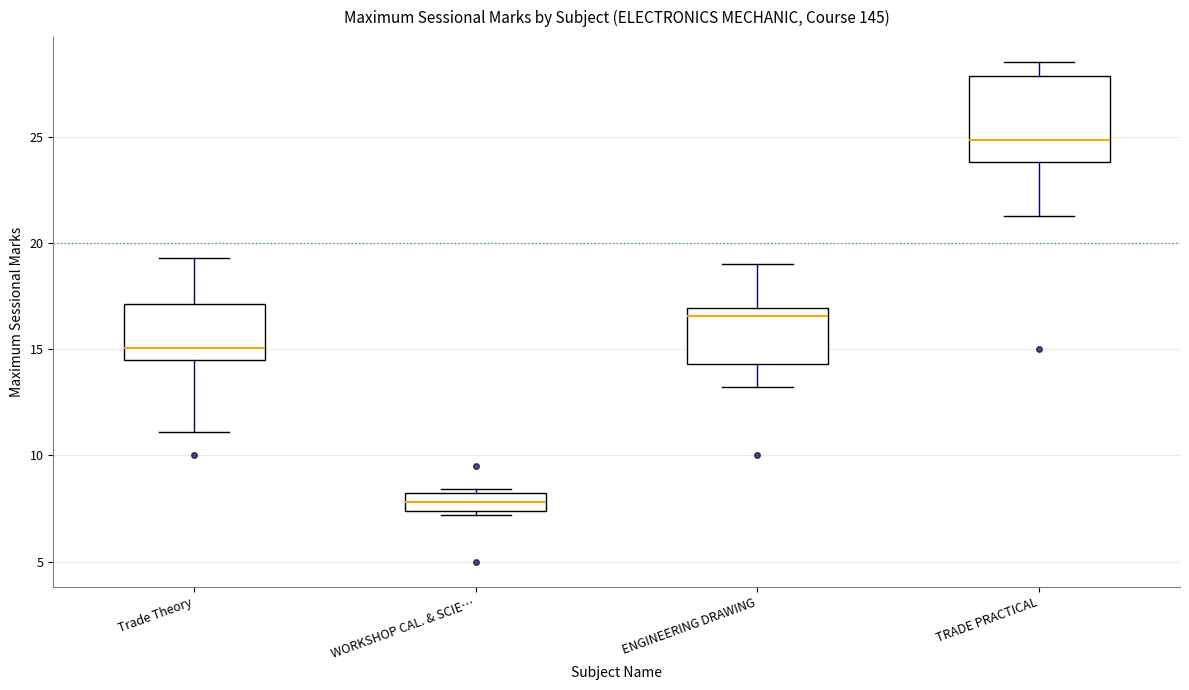

Reading left to right, read every box against the y-axis: the position of its median line, the range the box covers, and the ends of its whiskers. The values are not printed on the chart, so give them approximately, as read against the axis.

Trade Theory: median 15.0, box 14.5 to 17.0, whiskers 11.0 to 19.5
WORKSHOP CAL. & SCIE…: median 8.0 (inside the box), box 7.5 to 8.0, whiskers 7.0 to 8.5
ENGINEERING DRAWING: median 16.5, box 14.5 to 17.0, whiskers 13.0 to 19.0
TRADE PRACTICAL: median 25.0, box 24.0 to 28.0, whiskers 21.5 to 28.5